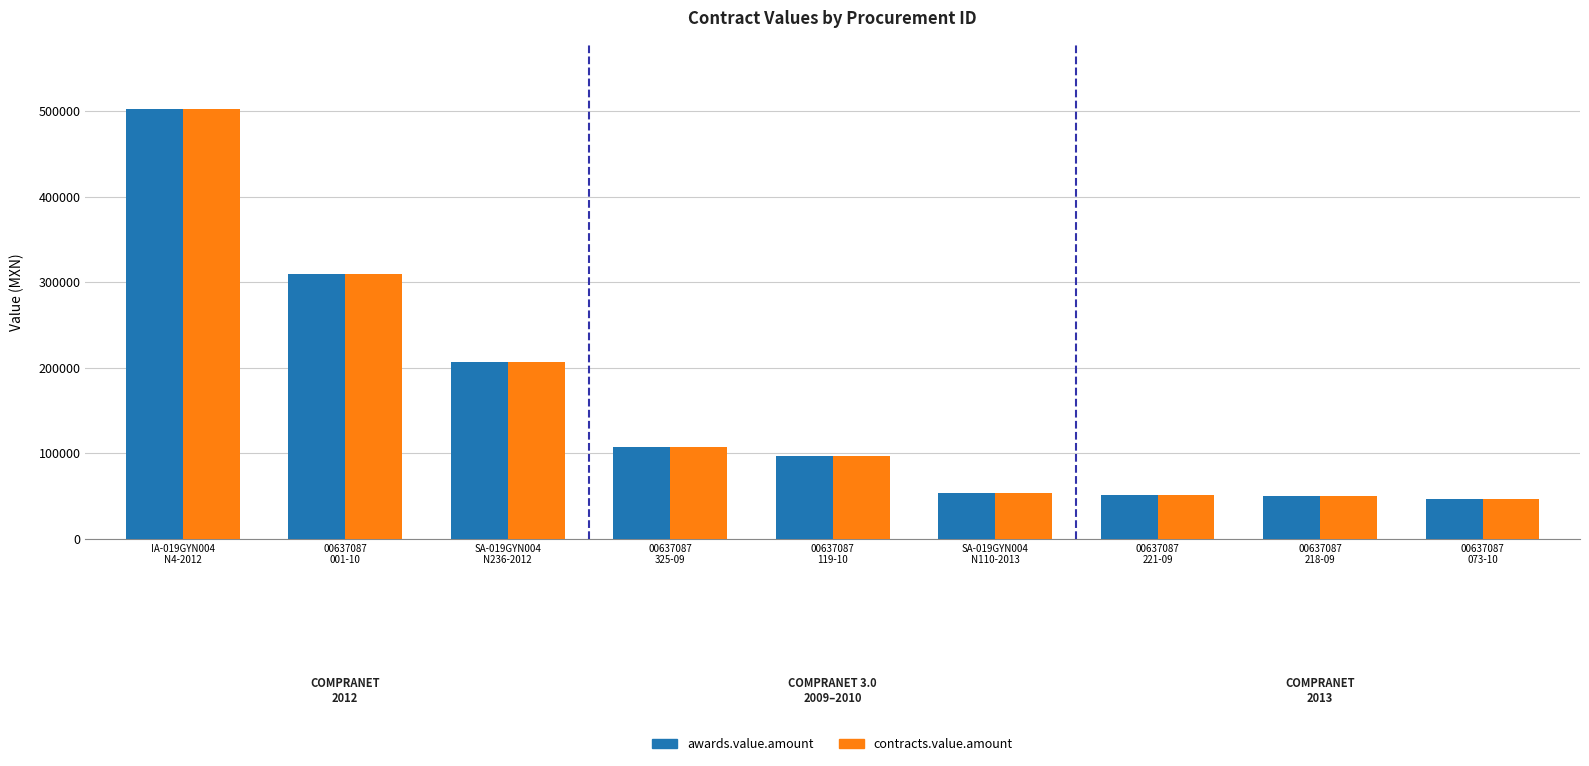

What are all the series names shown in the legend?

awards.value.amount, contracts.value.amount